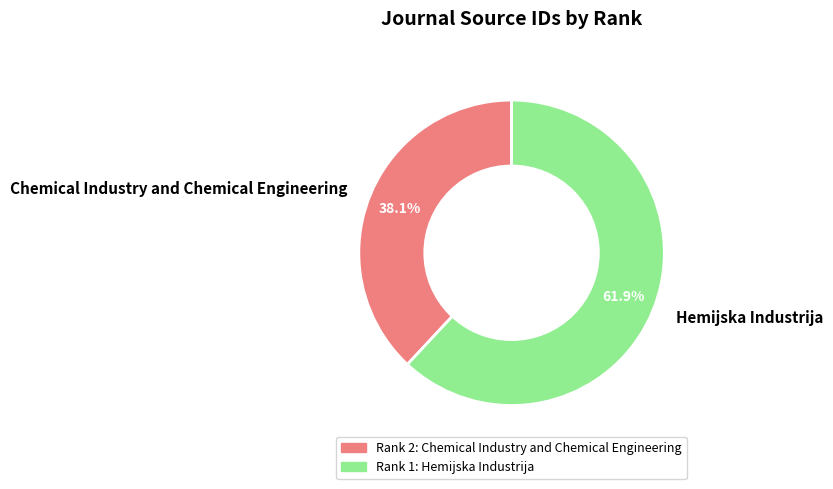

To the nearest percent, what percentage of the pie is Hemijska Industrija?

62%